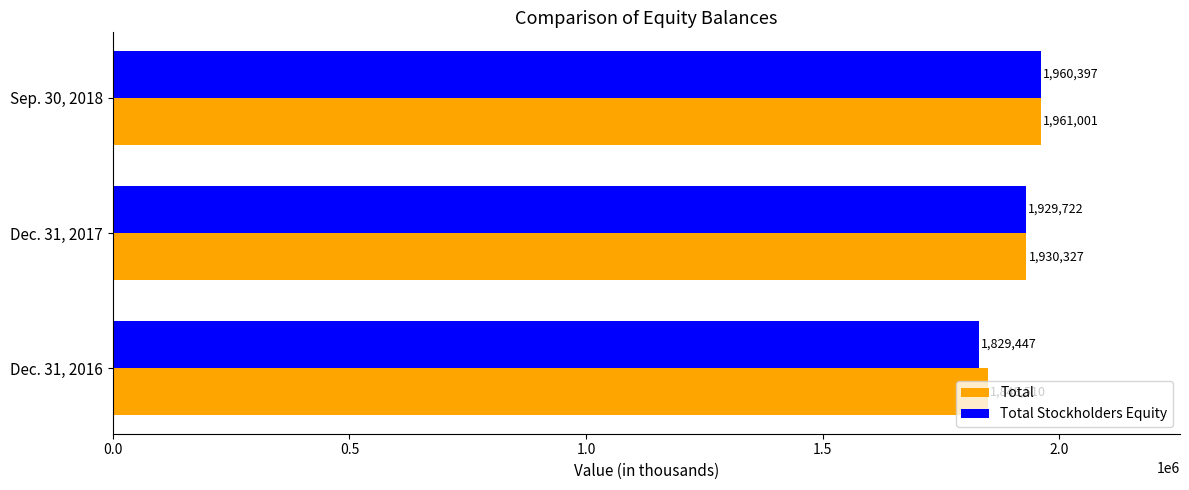

List the series in order of their peak value, lowest first.

Total Stockholders Equity, Total